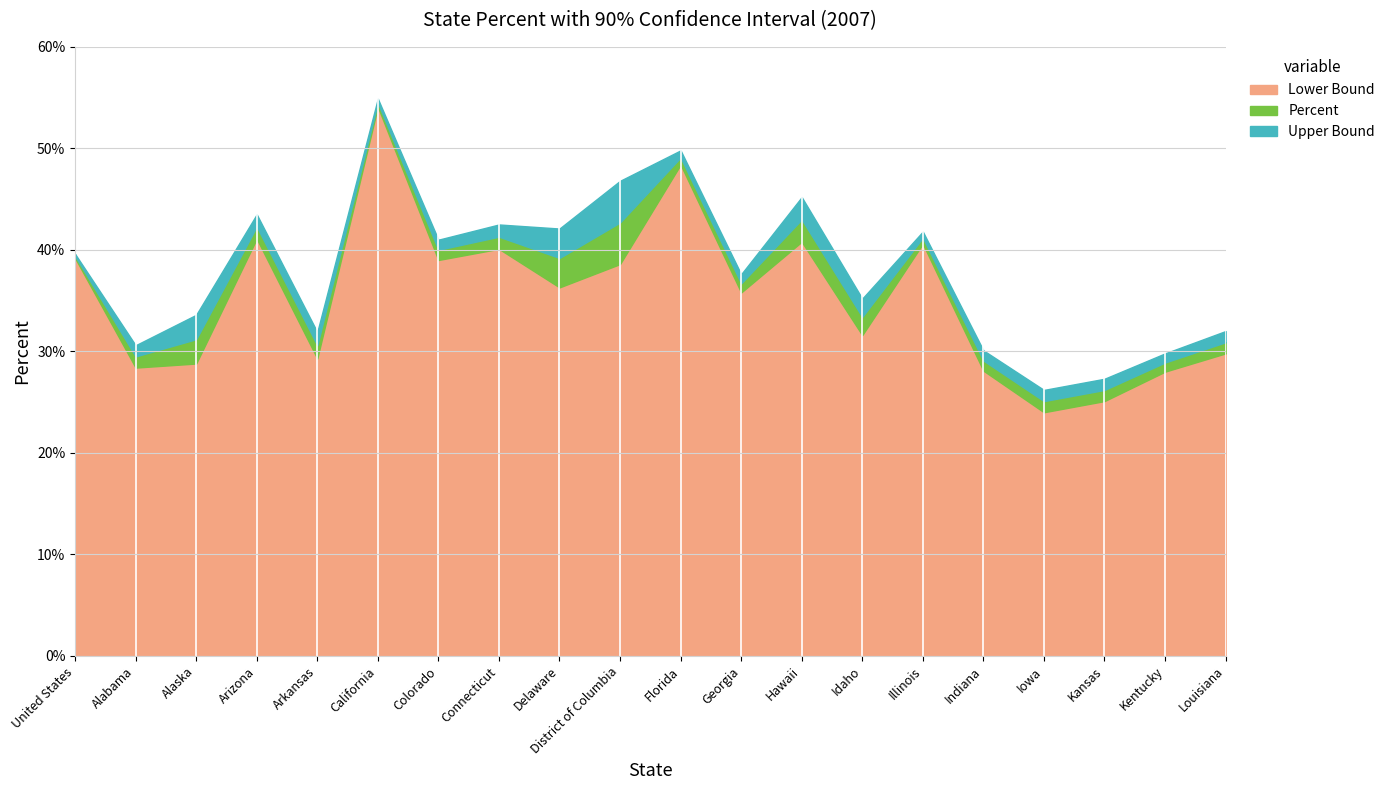

Rank the series by their average value, from highest to lowest.

Upper Bound, Percent, Lower Bound